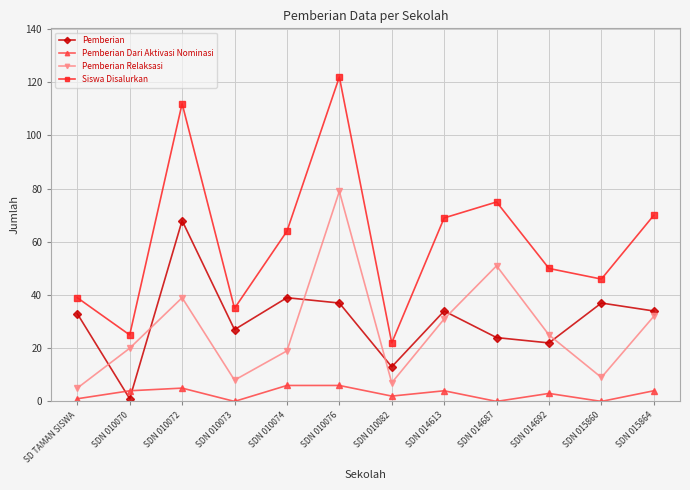

What is the highest value of the Pemberian Relaksasi series?

79